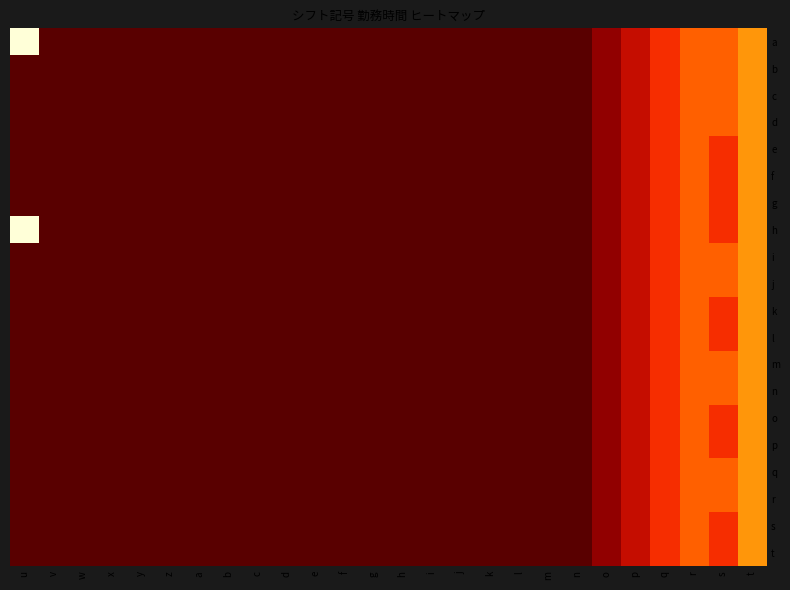

At how many categories does at least one series exceed 0?

7